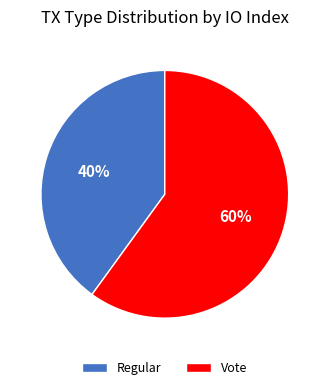

Which slice is the largest?

Vote